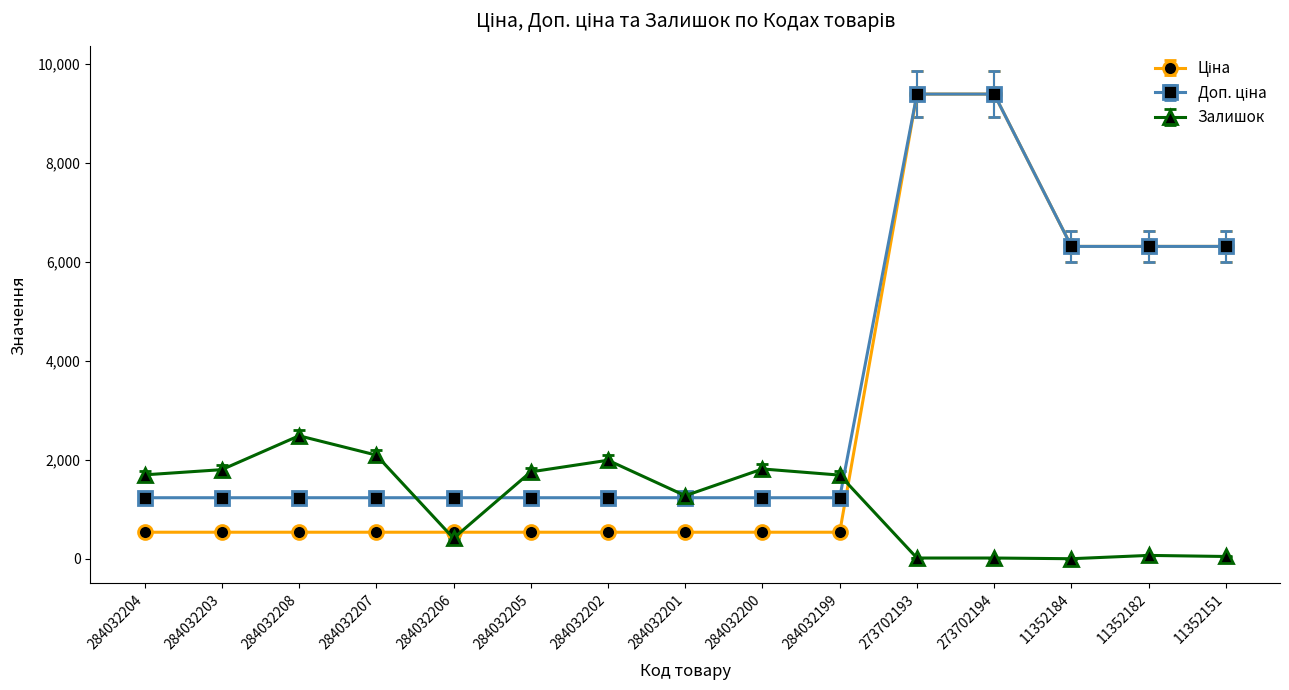

At which category does Залишок reach its first local valley?

284032206